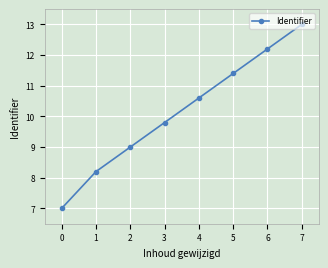

Between 5 and 2, which is larger?

5